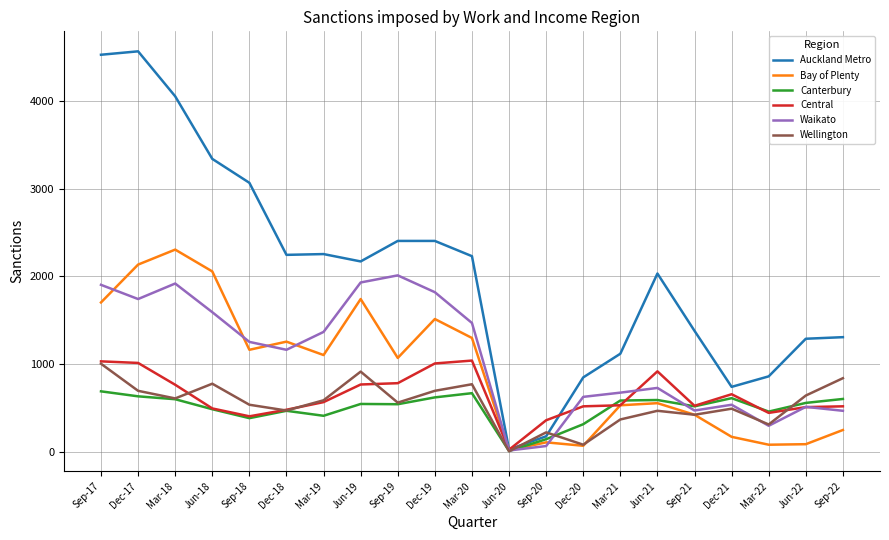

What are all the series names shown in the legend?

Auckland Metro, Bay of Plenty, Canterbury, Central, Waikato, Wellington